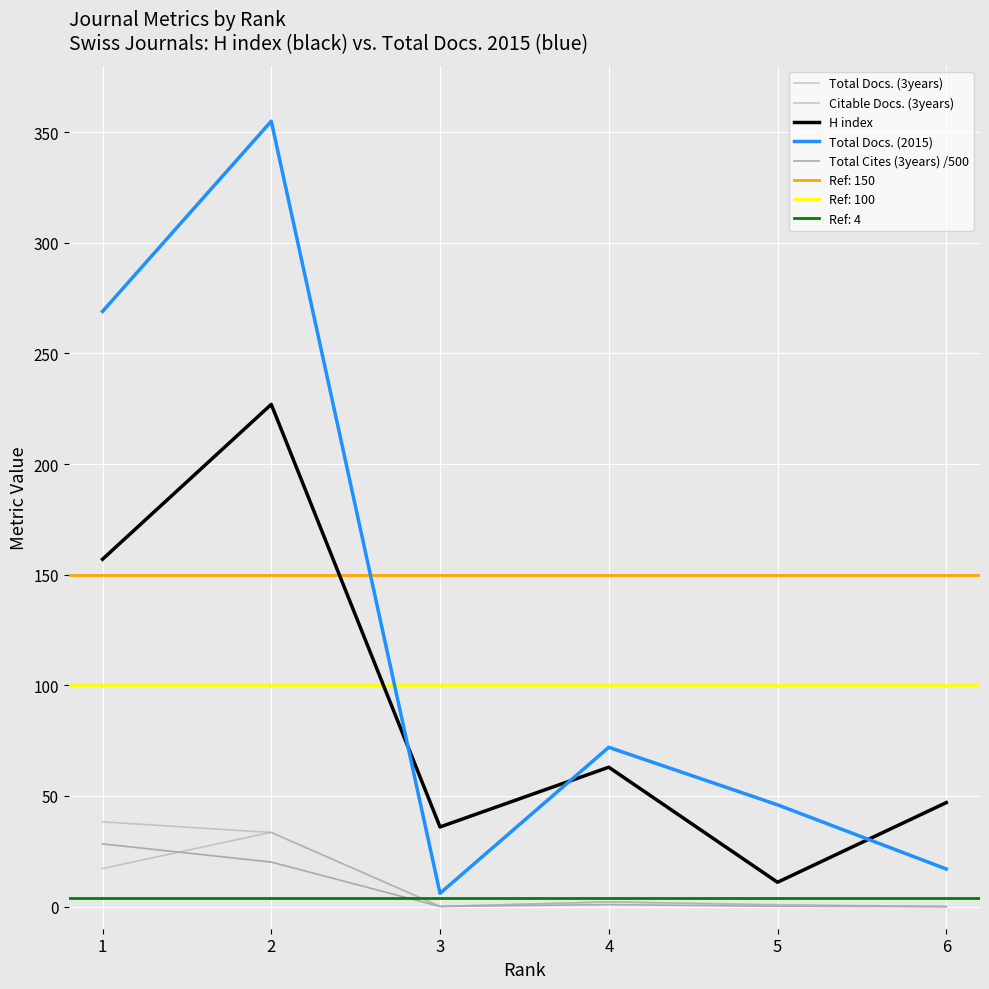

What is the sum of the Citable Docs. (3years) values at 2 and 5?

34.0